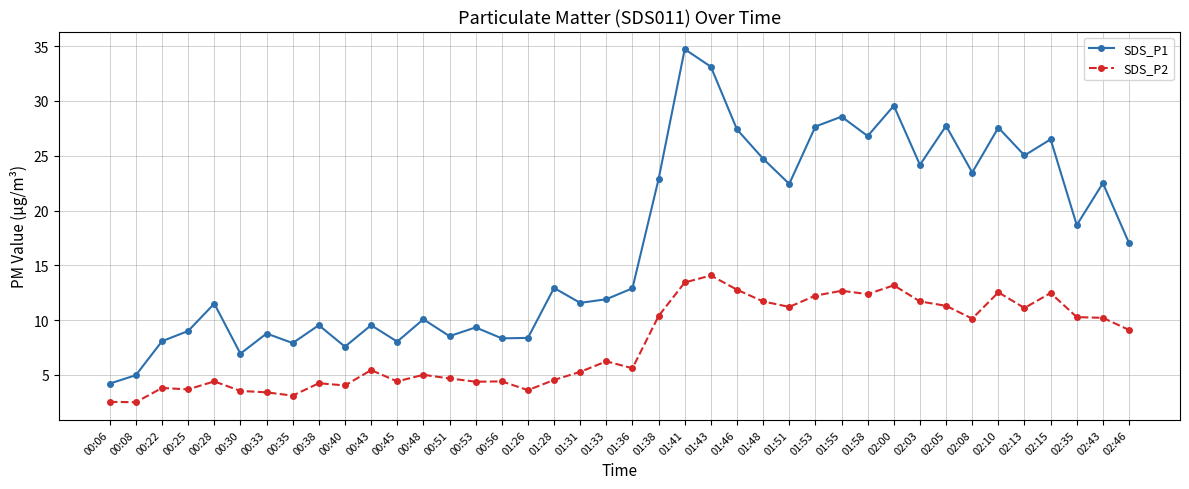

True or false: SDS_P2 and SDS_P1 intersect in this chart.

False